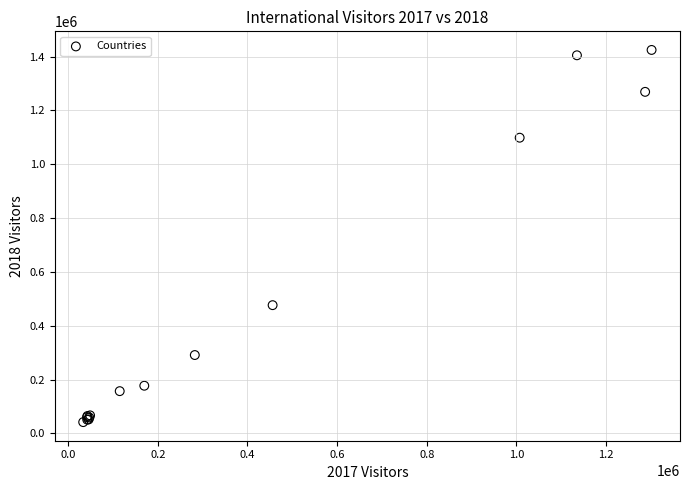

What Y value in the scatter plot is closest to 733236?

476389